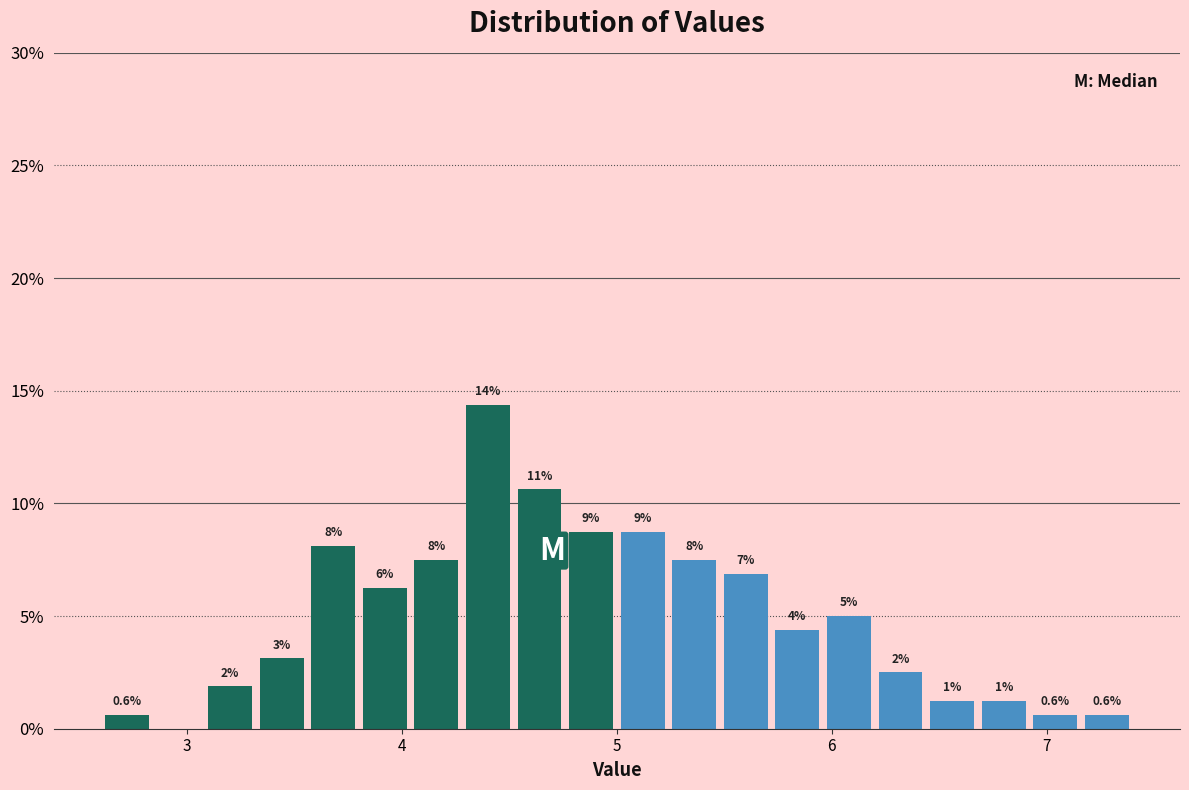

Around what value on the x-axis is the tallest bar? Give the approximate position of its centre, as read against the axis.

4.4